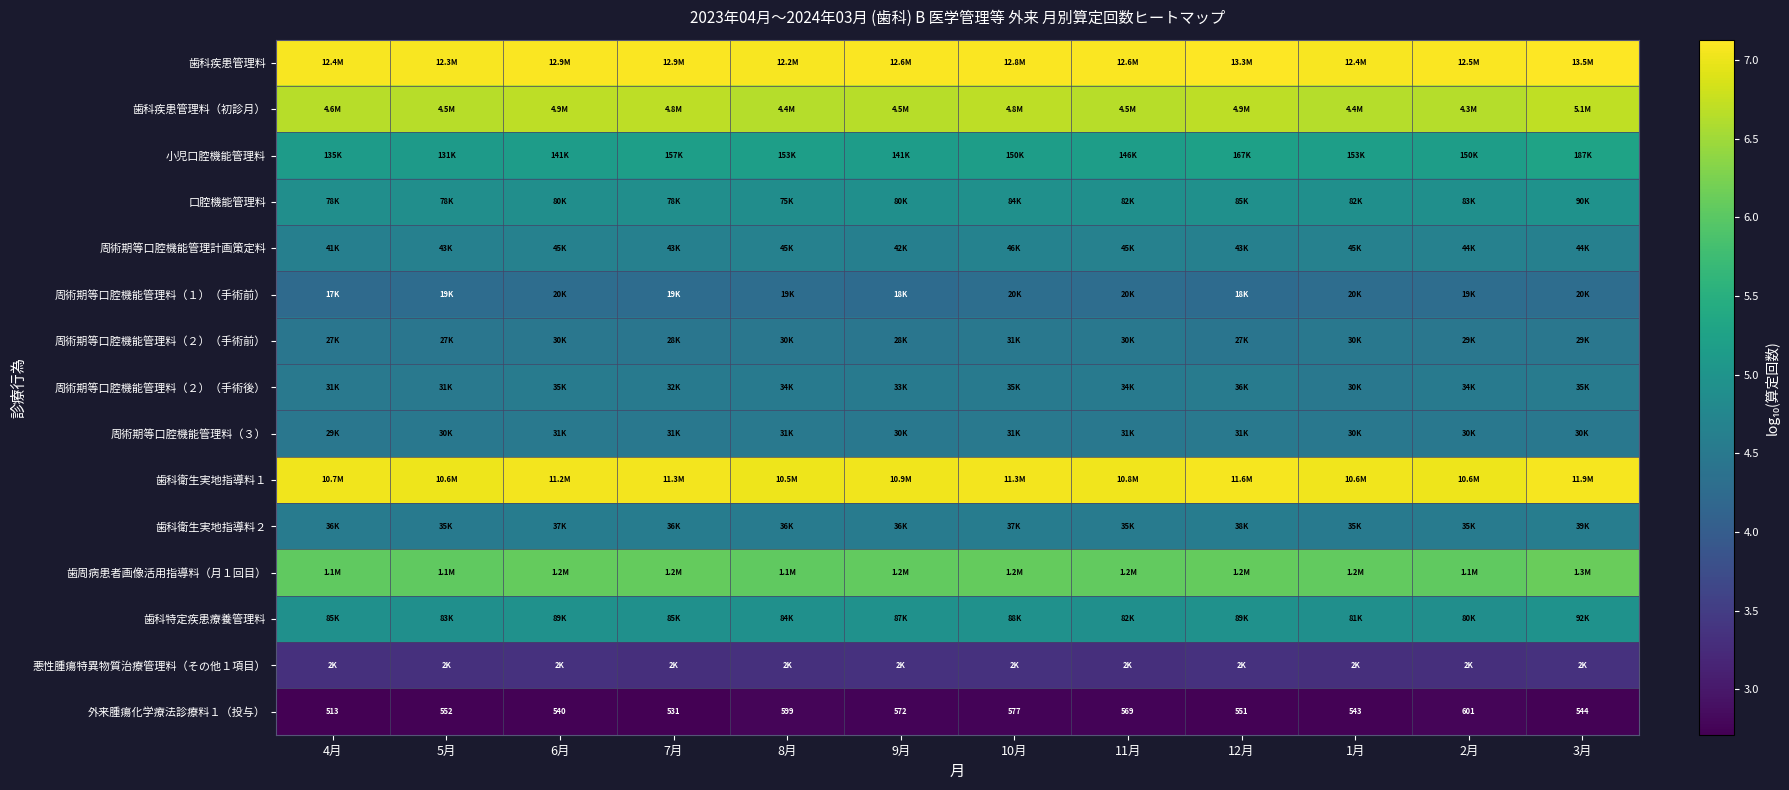

What is the difference between the maximum and minimum values in the 歯科疾患管理料（初診月） series?

0.1